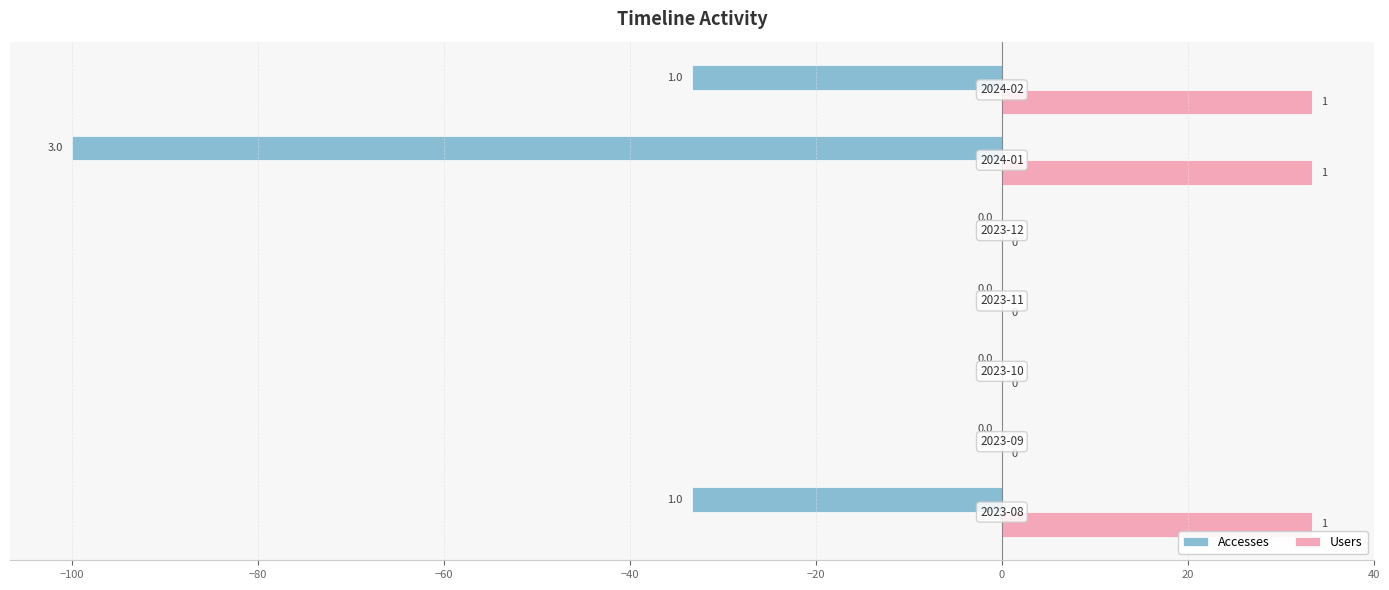

Which series has the largest total across all categories?

Users